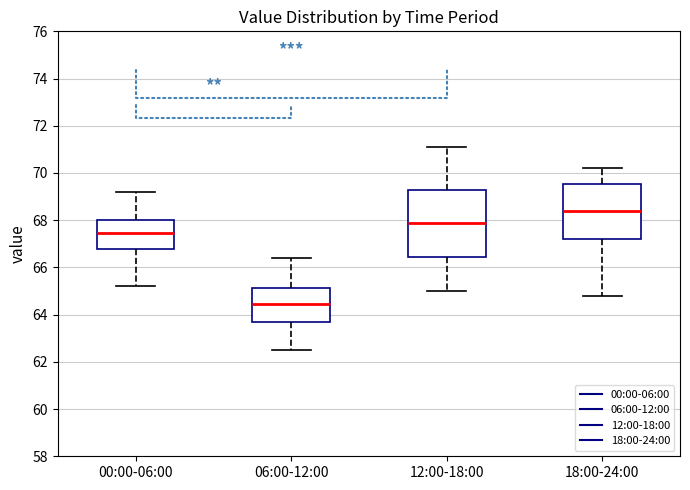

Reading left to right, transcribe this box plot: for each box, give where its median line is, the range the box spans, and where its two whiskers end, as read against the y-axis. The values are not printed on the chart, so give them approximately, as read against the axis.

00:00-06:00: median 67.4, box 66.8 to 68.0, whiskers 65.2 to 69.2
06:00-12:00: median 64.4, box 63.6 to 65.2, whiskers 62.6 to 66.4
12:00-18:00: median 68.0, box 66.4 to 69.2, whiskers 65.0 to 71.2
18:00-24:00: median 68.4, box 67.2 to 69.6, whiskers 64.8 to 70.2